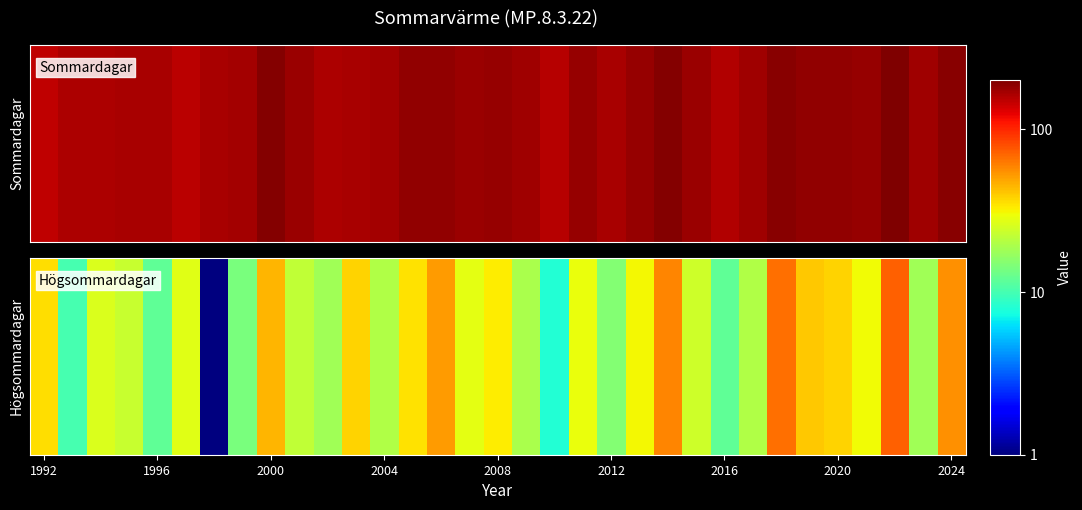

Reading left to right, extract all data points from this chart.

Sommardagar: 150	163	163	164	164	152	165	170	193	176	161	166	170	182	184	176	180	171	154	179	166	178	195	177	159	172	190	183	183	179	201	173	192
Högsommardagar: 36	10	26	23	12	27	1	14	45	22	18	38	20	35	52	28	33	19	8	29	15	31	58	24	12	20	67	40	38	30	72	18	55